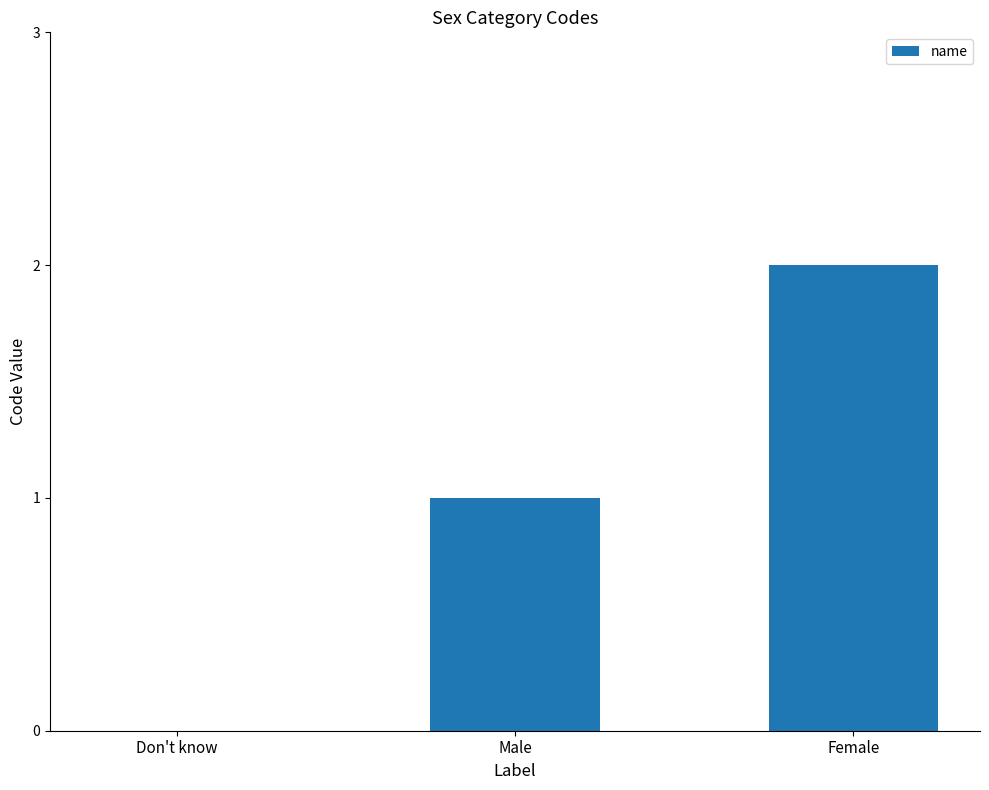

Which has a higher value, Female or Don't know?

Female